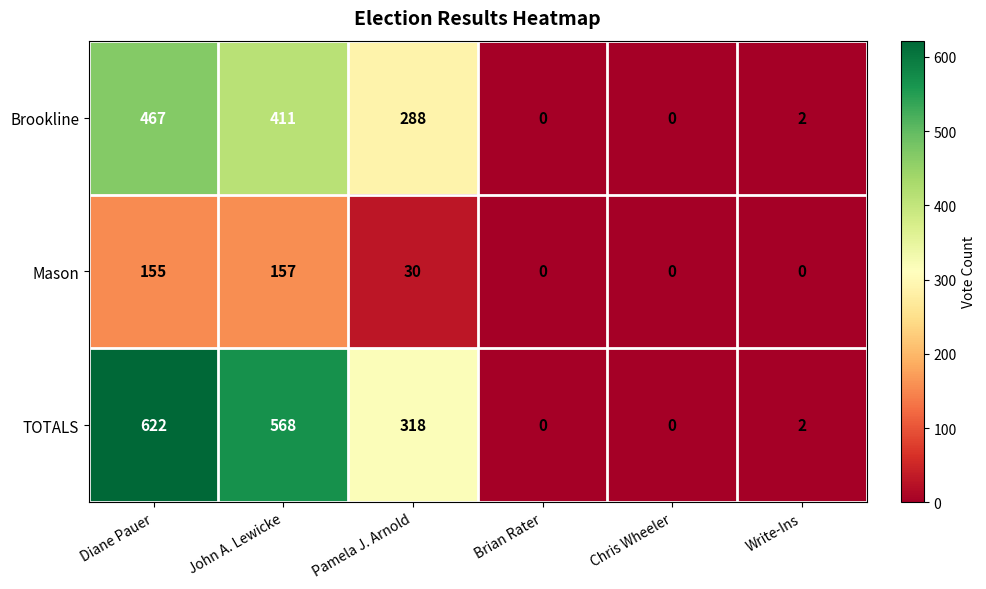

Reading left to right, transcribe all the data shown in this chart.

Brookline: 467	411	288	0	0	2
Mason: 155	157	30	0	0	0
TOTALS: 622	568	318	0	0	2